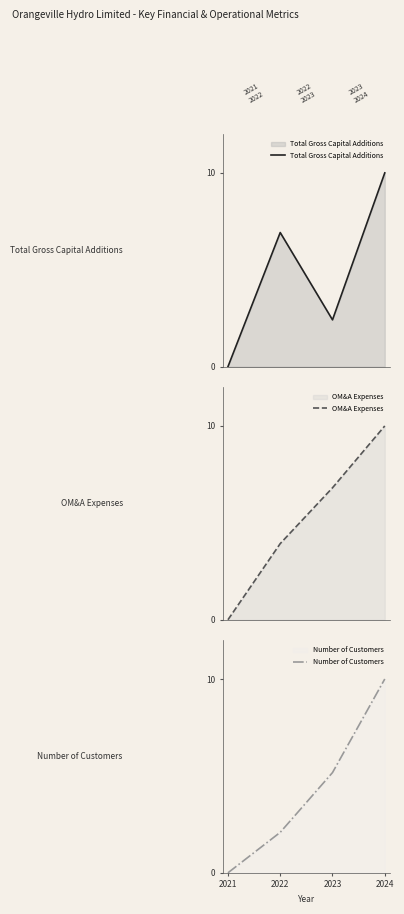

Which series has the widest spread of values?

Total Gross Capital Additions